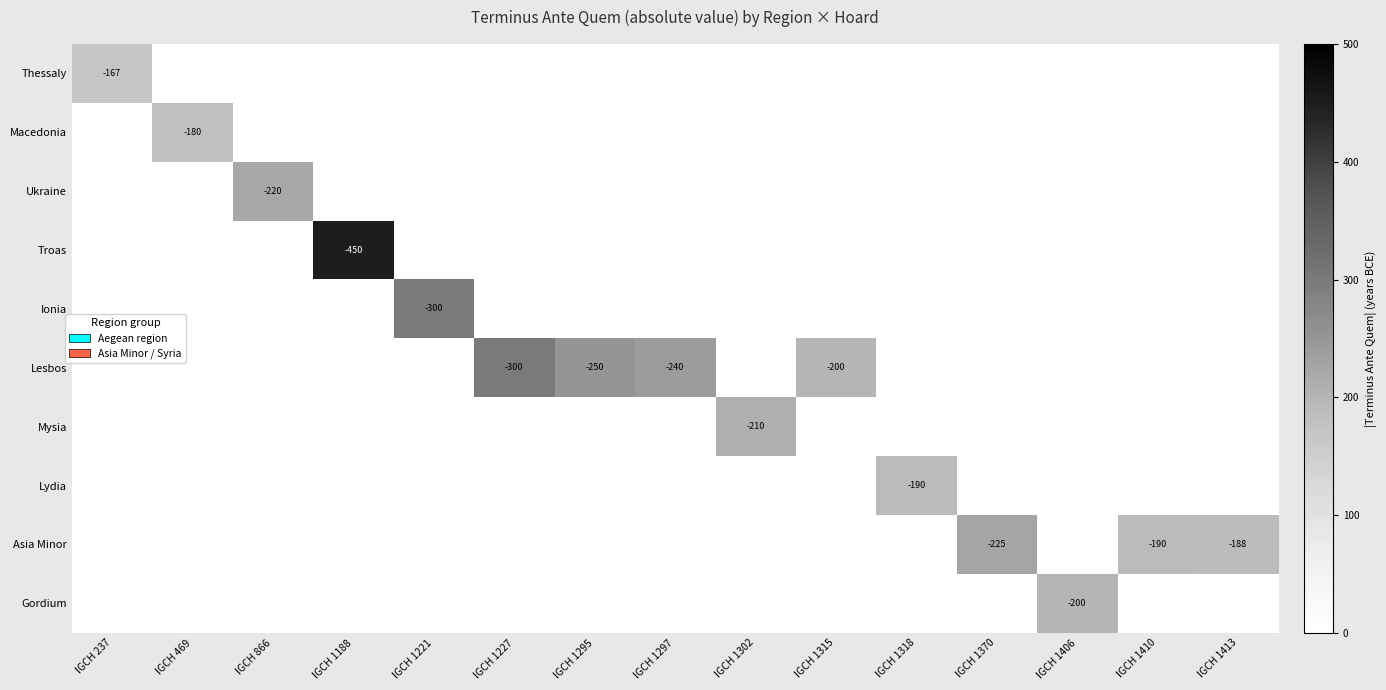

Between IGCH 1302 and IGCH 1295, which is larger?

IGCH 1302